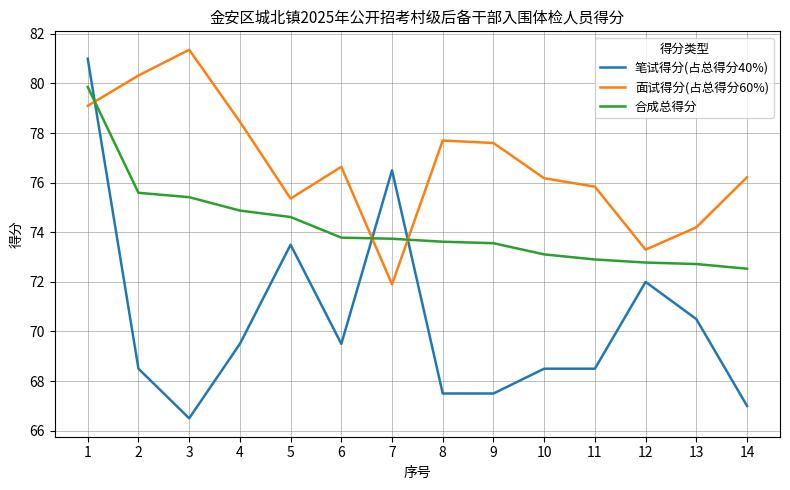

At which label does 面试得分(占总得分60%) first exceed 76?

1